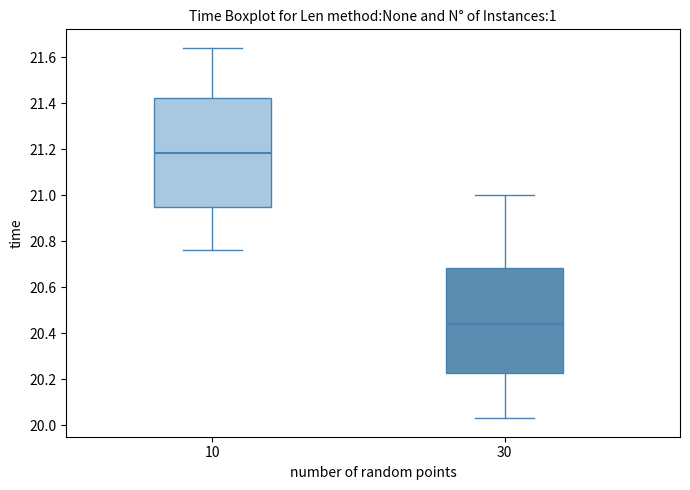

Reading left to right, read every box against the y-axis: the position of its median line, the range the box covers, and the ends of its whiskers. The values are not printed on the chart, so give them approximately, as read against the axis.

10: median 21.18, box 20.94 to 21.42, whiskers 20.76 to 21.64
30: median 20.44, box 20.22 to 20.68, whiskers 20.04 to 21.00